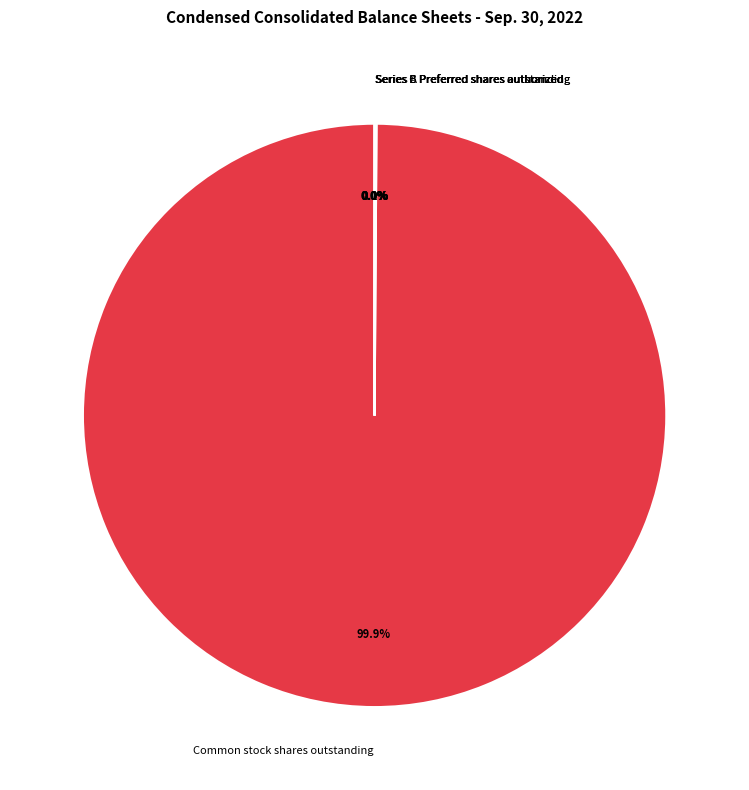

Which category has the biggest portion of the pie?

Common stock shares outstanding